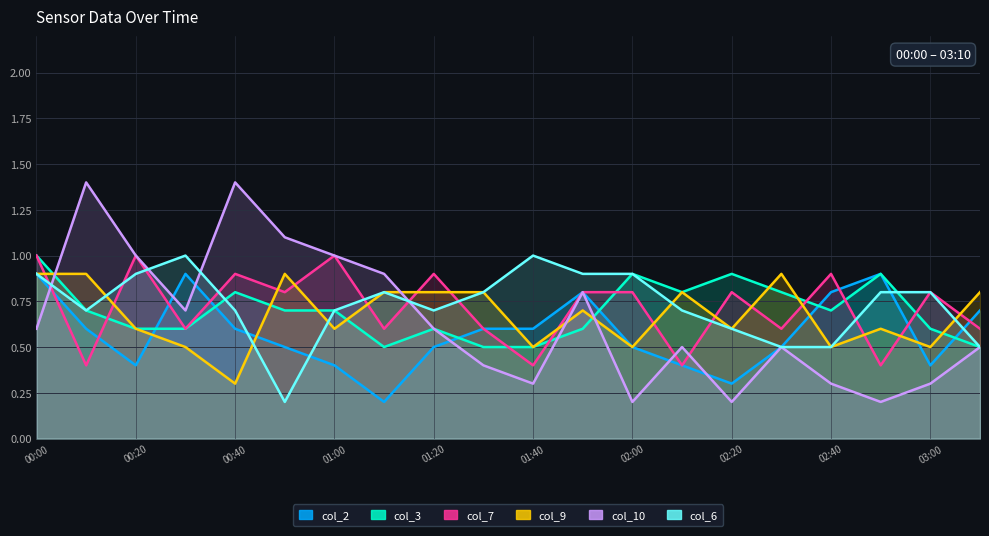

At which category does col_10 reach its first local valley?

00:30